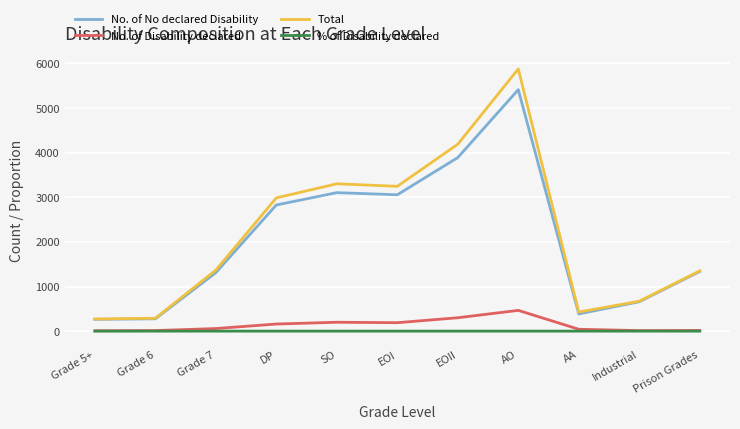

The value of No. of Disability declared at AO is 465.0. True or false?

True